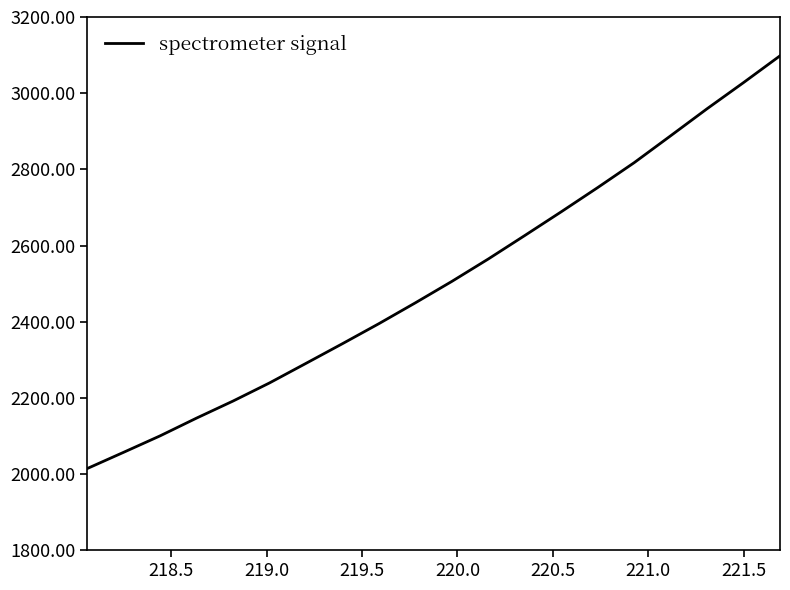

What is the greatest value displayed?

3098.1